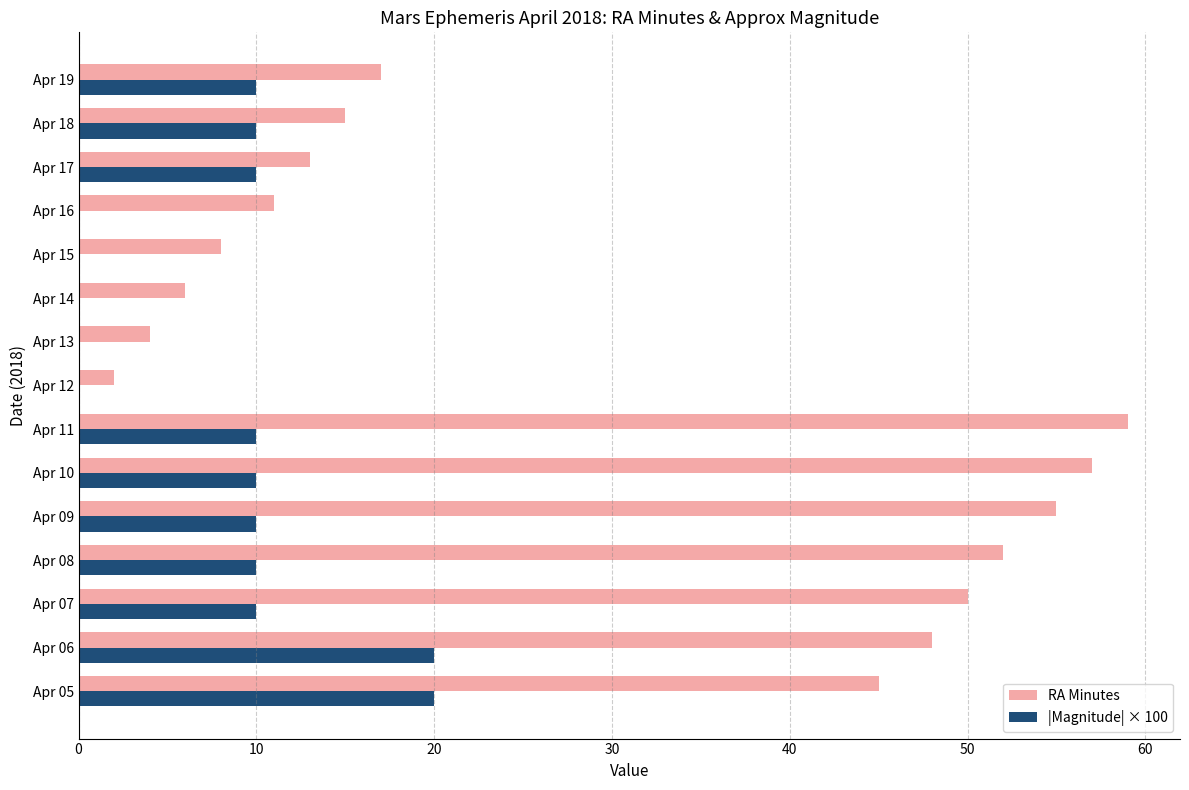

The |Magnitude| × 100 series shows -13 at Apr 12. True or false?

False